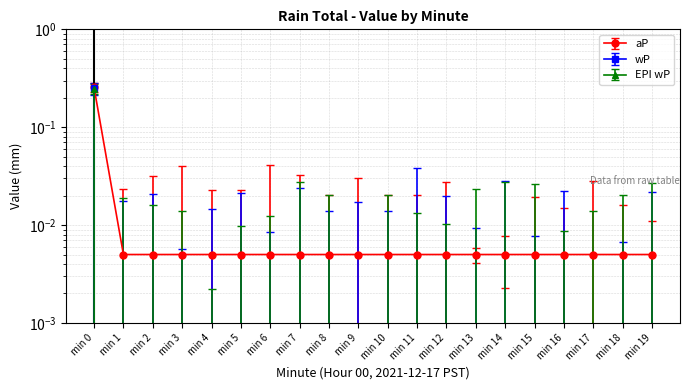

What is the sum of the EPI wP values at min 0 and min 19?

0.2